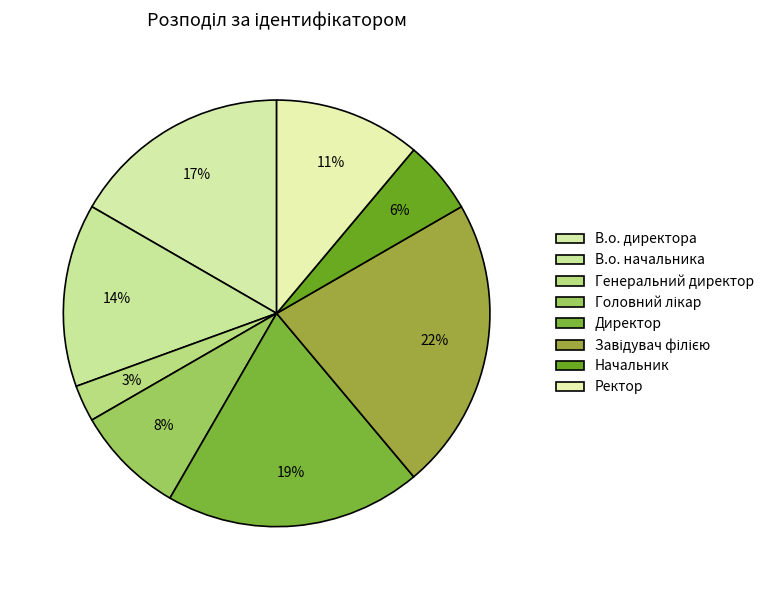

Rank the categories by value from highest to lowest.

Завідувач філією, Директор, В.о. директора, В.о. начальника, Ректор, Головний лікар, Начальник, Генеральний директор